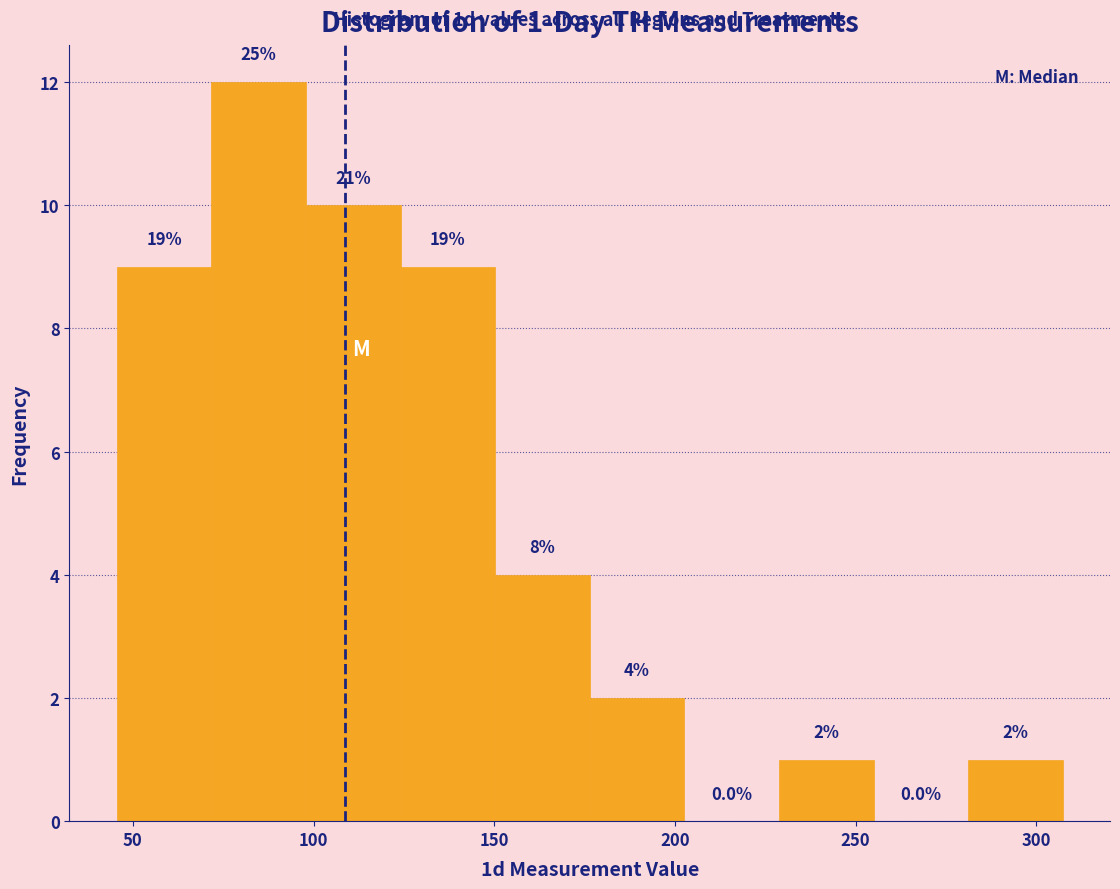

Over which range of the x-axis is the bar tallest?

70 to 100